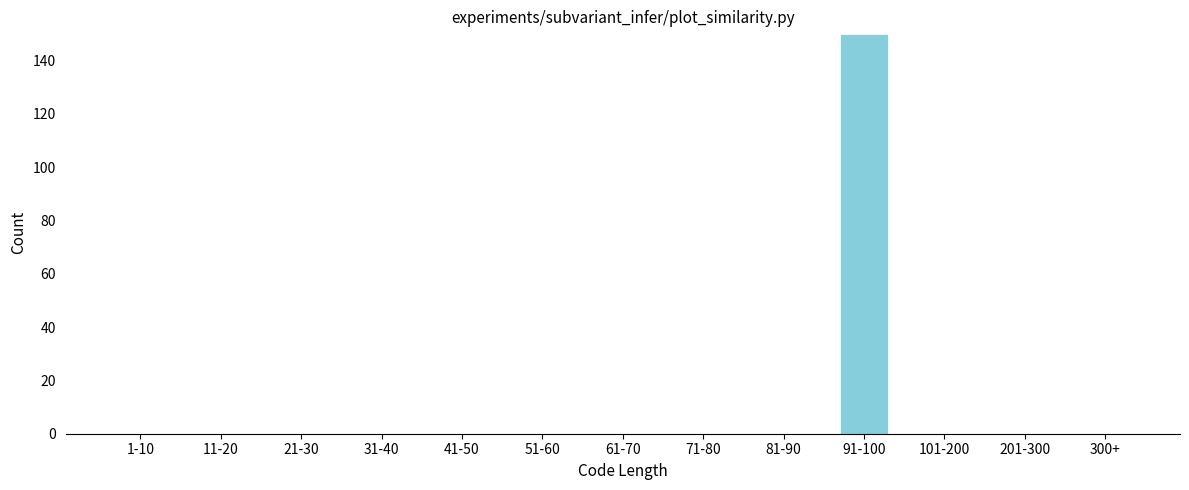

Reading left to right, extract all data points from this chart.

1-10=0	11-20=0	21-30=0	31-40=0	41-50=0	51-60=0	61-70=0	71-80=0	81-90=0	91-100=150	101-200=0	201-300=0	300+=0